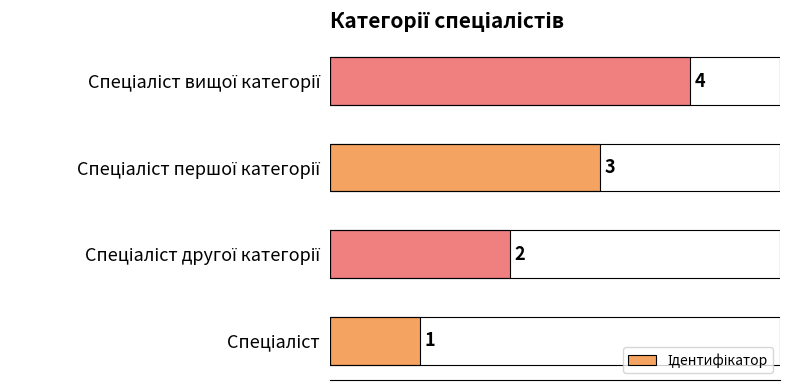

What is the greatest value displayed?

4